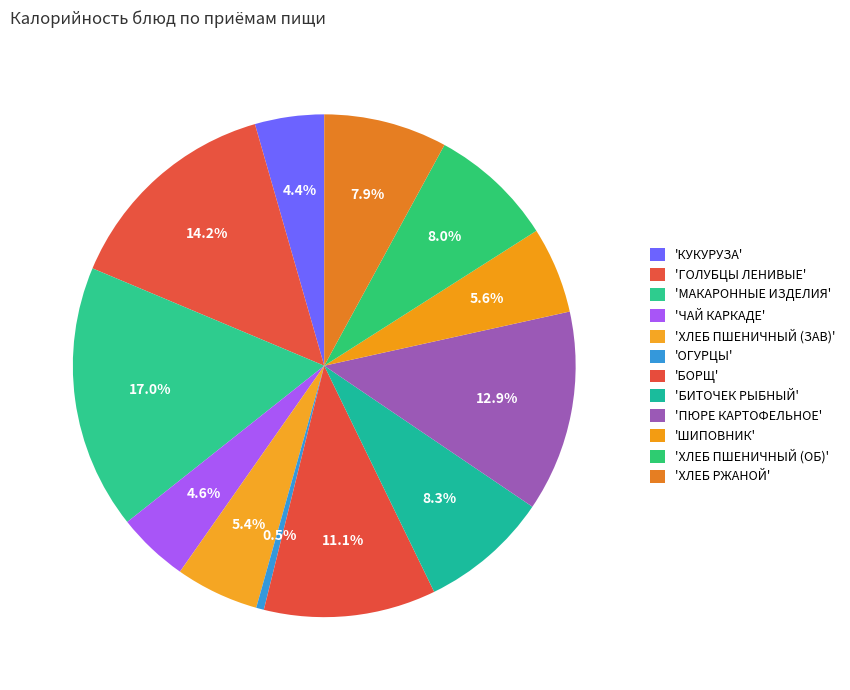

Count the number of slices in the pie.

12